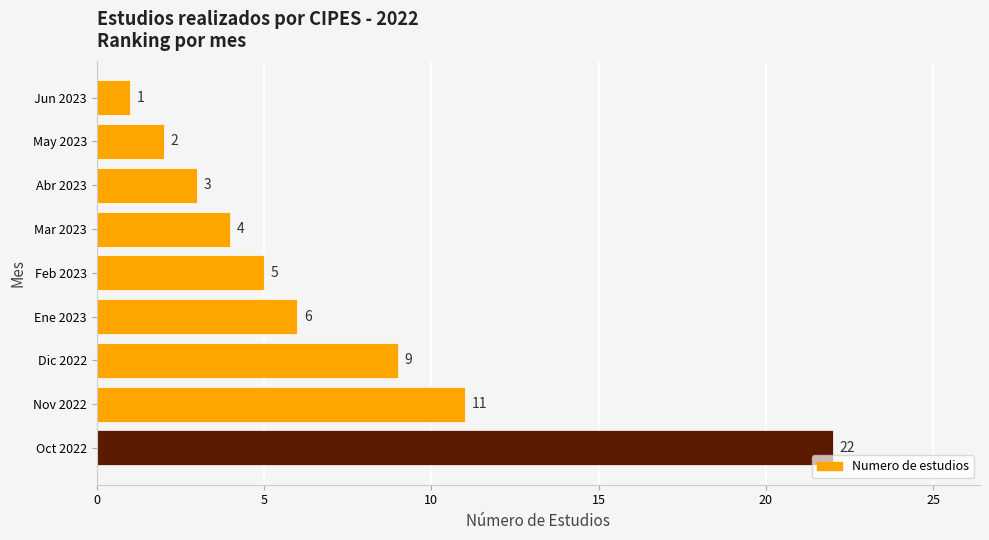

True or false: the data shows 9 at Dic 2022.

True